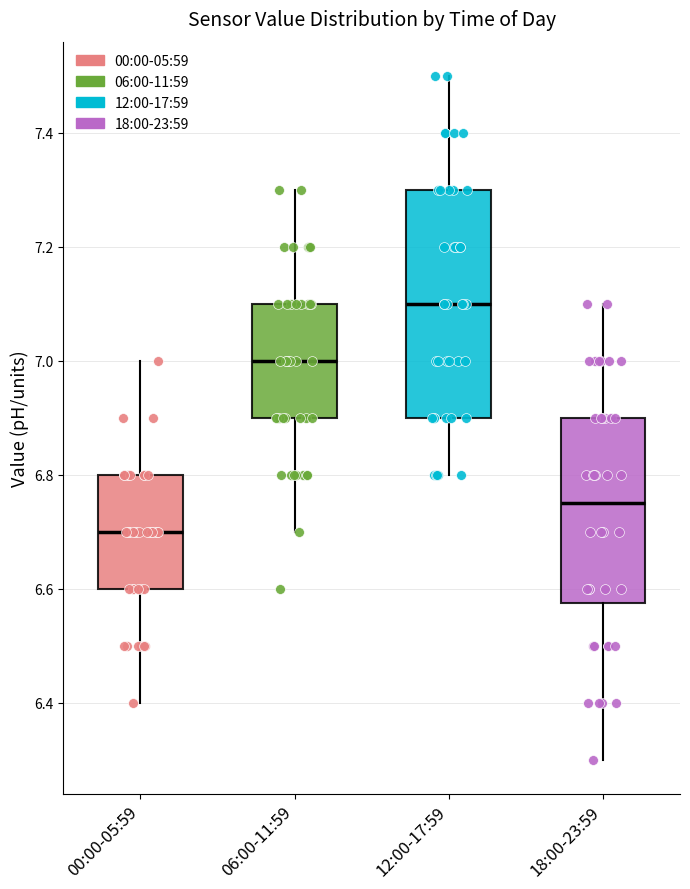

Where does the upper whisker of the box for 00:00-05:59 end on the y-axis? The values are not printed on the chart, so give them approximately, as read against the axis.

7.00